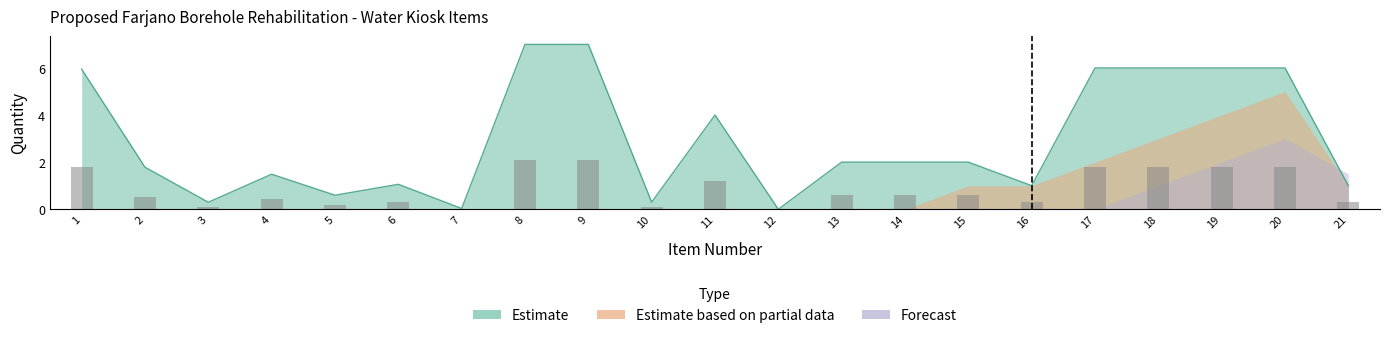

At how many categories does at least one series exceed 6?

2